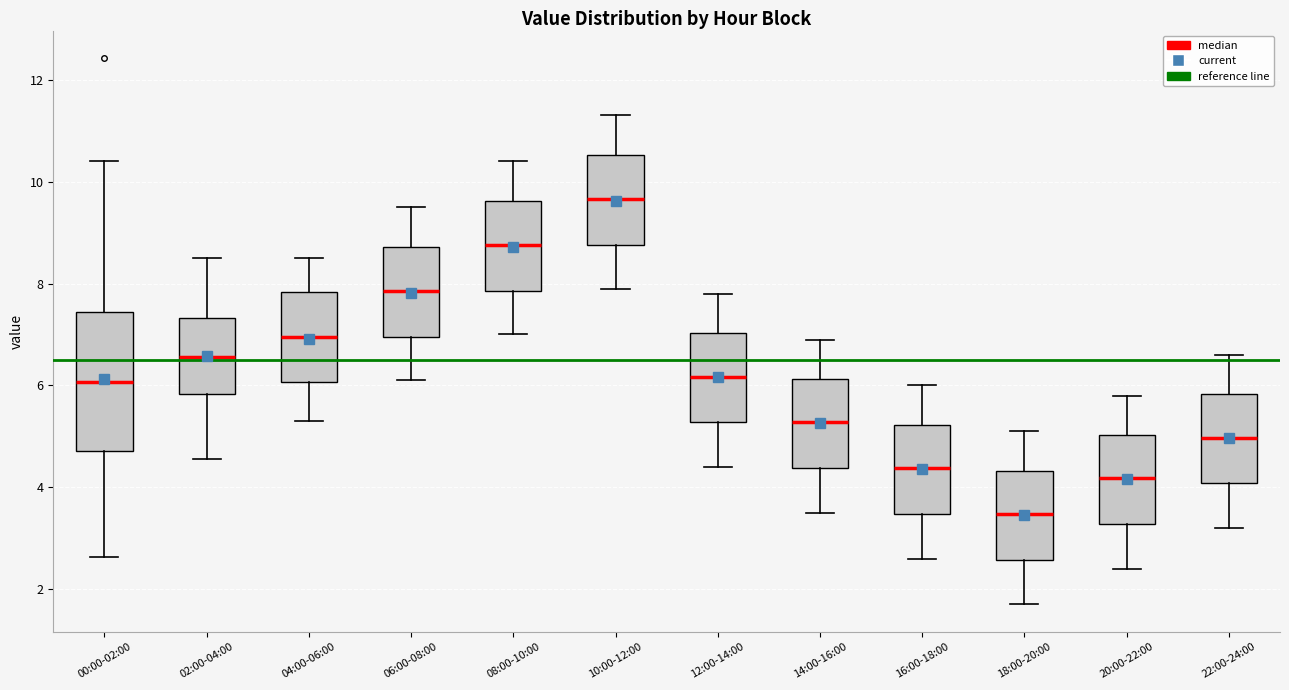

Reading left to right, read every box against the y-axis: the position of its median line, the range the box covers, and the ends of its whiskers. The values are not printed on the chart, so give them approximately, as read against the axis.

00:00-02:00: median 6.0, box 4.8 to 7.4, whiskers 2.6 to 10.4
02:00-04:00: median 6.6, box 5.8 to 7.4, whiskers 4.6 to 8.6
04:00-06:00: median 7.0, box 6.0 to 7.8, whiskers 5.4 to 8.6
06:00-08:00: median 7.8, box 7.0 to 8.8, whiskers 6.2 to 9.6
08:00-10:00: median 8.8, box 7.8 to 9.6, whiskers 7.0 to 10.4
10:00-12:00: median 9.6, box 8.8 to 10.6, whiskers 8.0 to 11.4
12:00-14:00: median 6.2, box 5.2 to 7.0, whiskers 4.4 to 7.8
14:00-16:00: median 5.2, box 4.4 to 6.2, whiskers 3.6 to 7.0
16:00-18:00: median 4.4, box 3.4 to 5.2, whiskers 2.6 to 6.0
18:00-20:00: median 3.4, box 2.6 to 4.4, whiskers 1.8 to 5.2
20:00-22:00: median 4.2, box 3.2 to 5.0, whiskers 2.4 to 5.8
22:00-24:00: median 5.0, box 4.0 to 5.8, whiskers 3.2 to 6.6